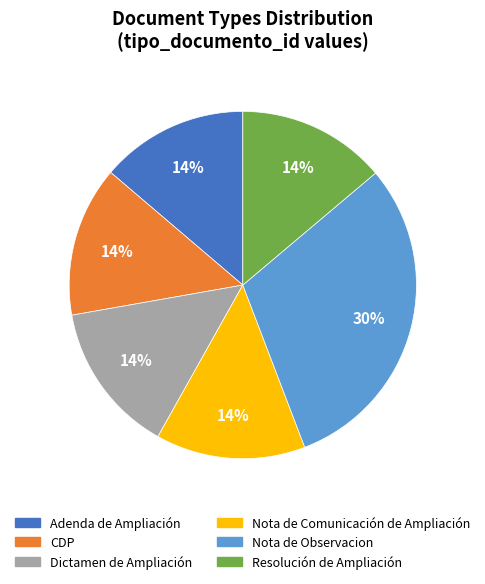

Is there any slice that represents more than half of the pie?

No